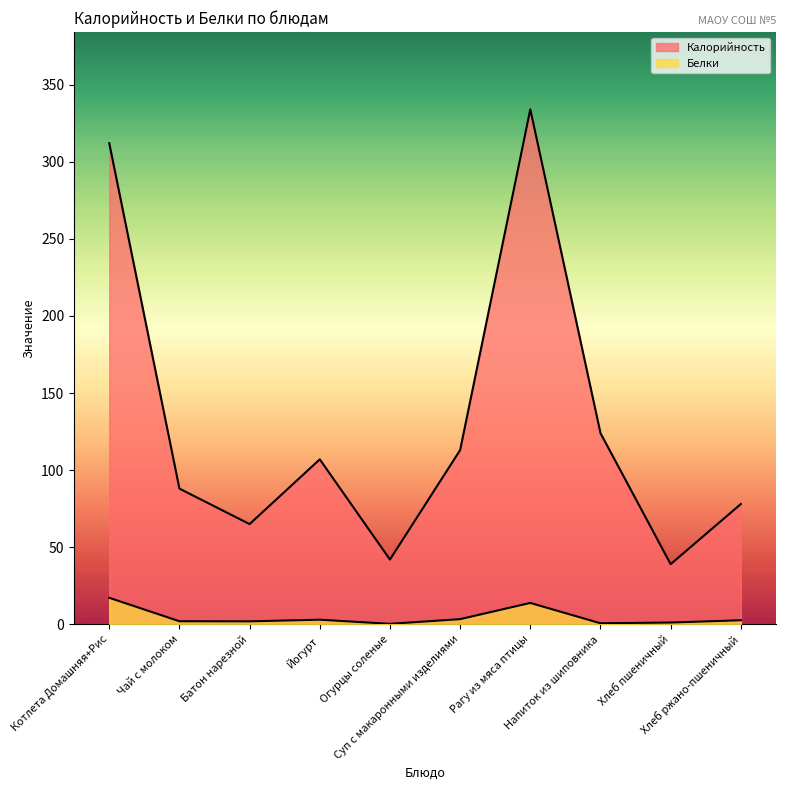

What is the sum of all Белки values?

46.1